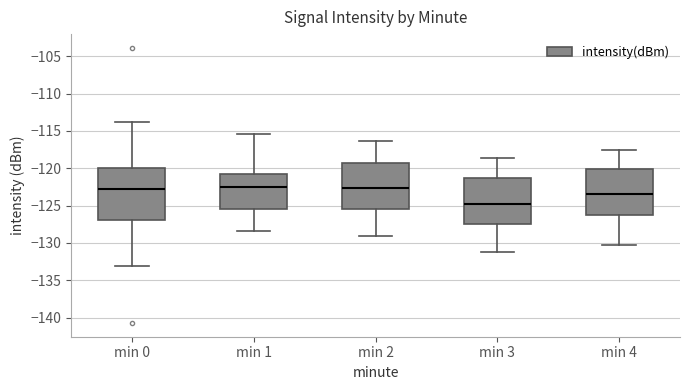

Reading left to right, transcribe this box plot: for each box, give where its median line is, the range the box spans, and where its two whiskers end, as read against the y-axis. The values are not printed on the chart, so give them approximately, as read against the axis.

min 0: median -123.0, box -127.0 to -120.0, whiskers -133.0 to -114.0
min 1: median -122.5, box -125.5 to -121.0, whiskers -128.5 to -115.5
min 2: median -122.5, box -125.5 to -119.5, whiskers -129.0 to -116.5
min 3: median -124.5, box -127.5 to -121.5, whiskers -131.0 to -118.5
min 4: median -123.5, box -126.0 to -120.0, whiskers -130.5 to -117.5